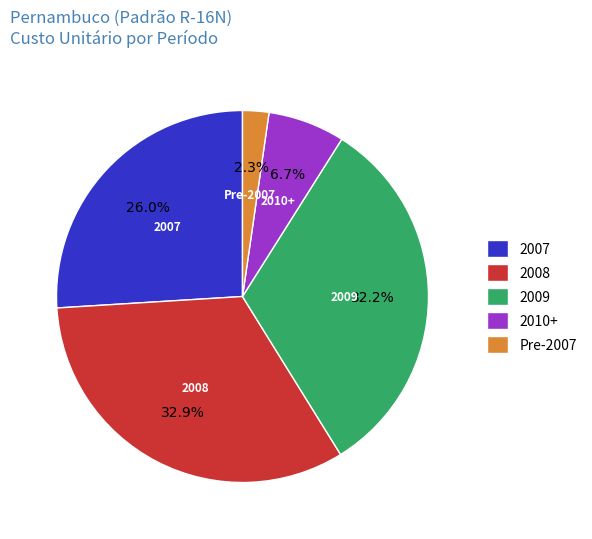

Is there a majority slice in this chart?

No